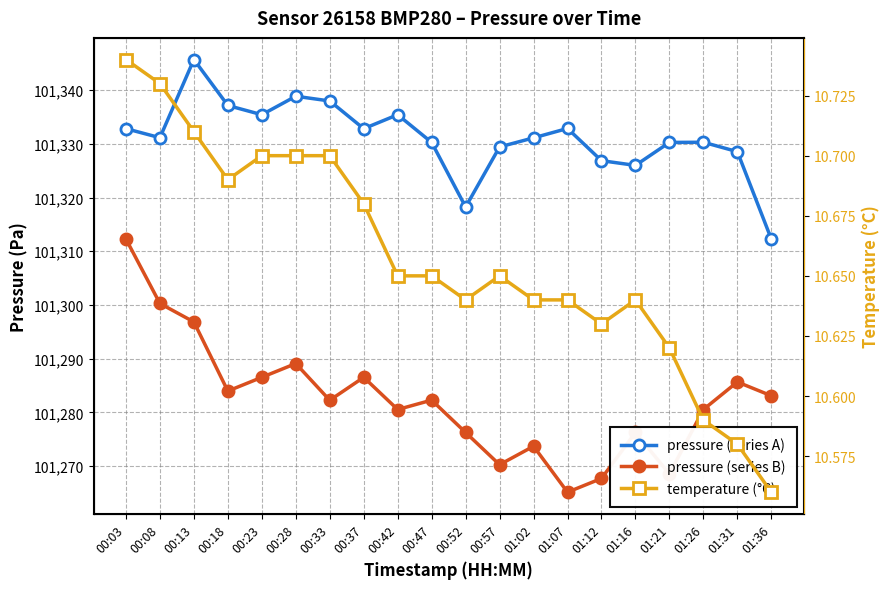

What is the average value of the temperature (°C) series?

10.7